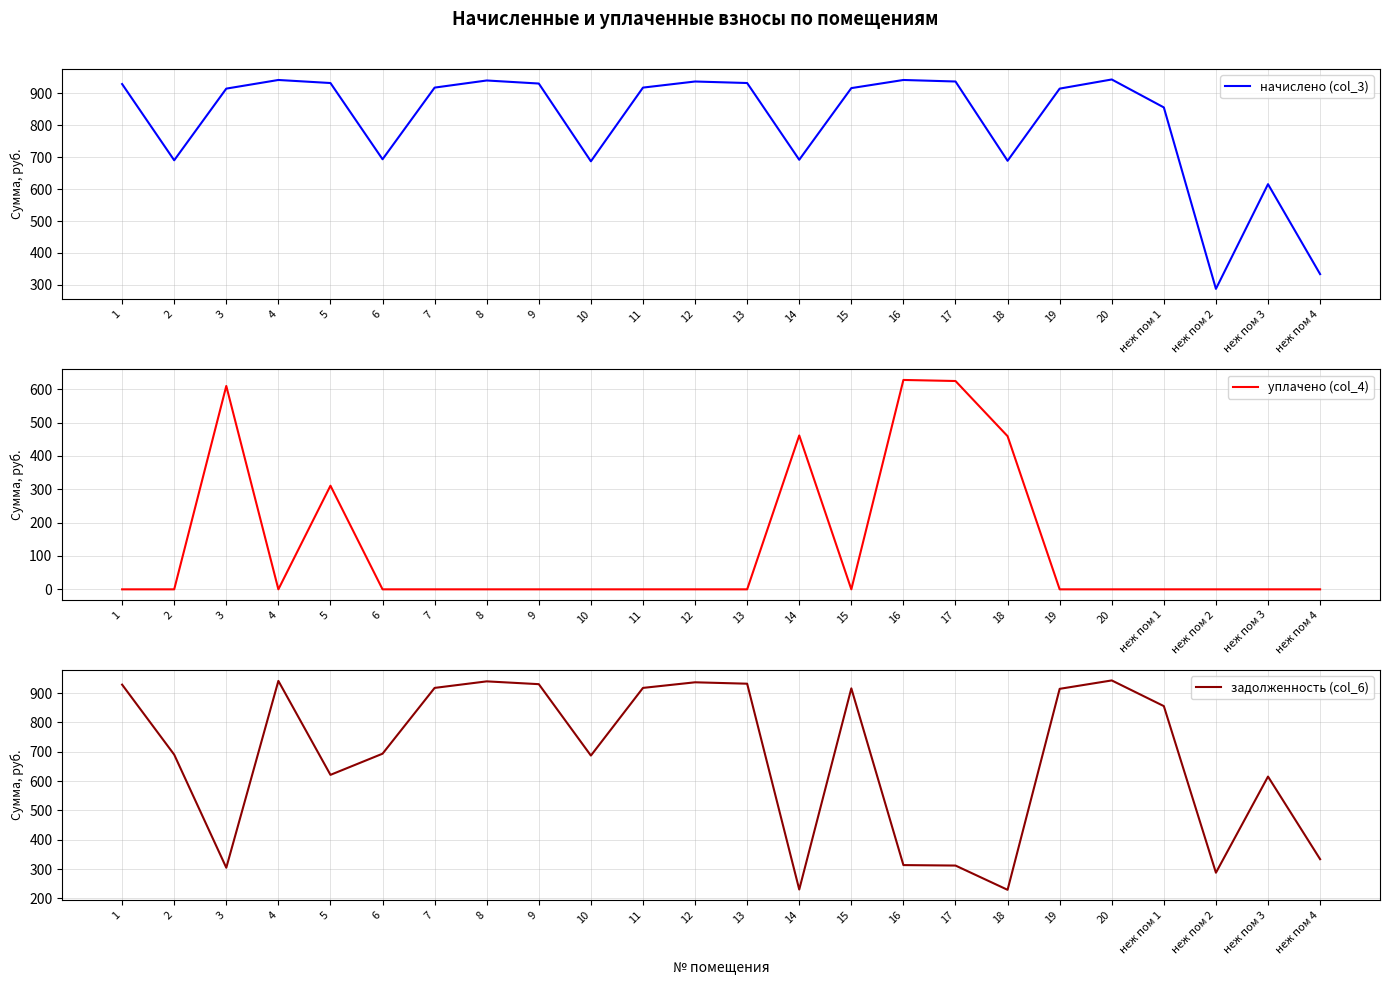

What is the label of the 2nd point from the right?

неж пом 3